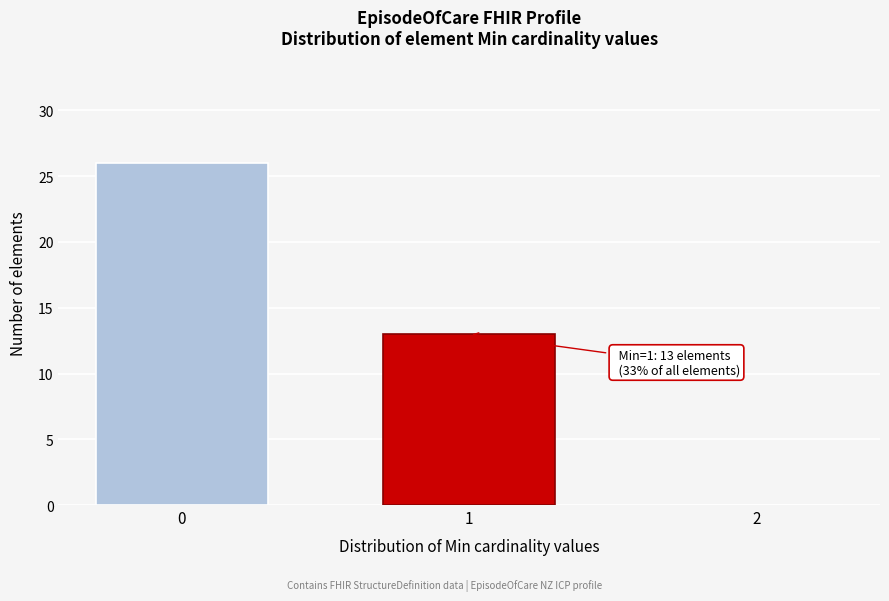

Reading left to right, transcribe all the data shown in this chart.

0=26	1=13	2=0